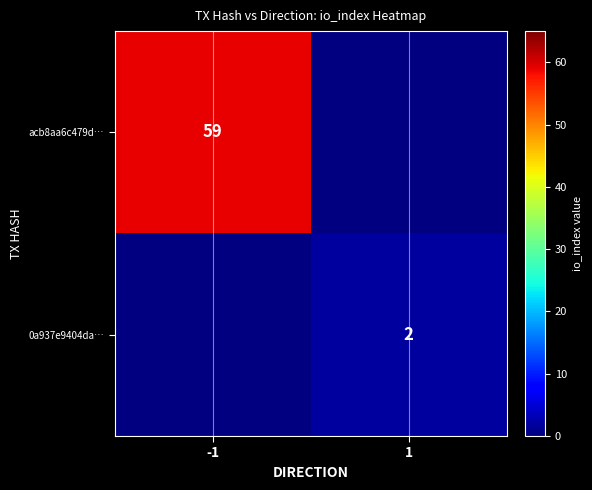

Which has a higher value, 1 or -1?

-1